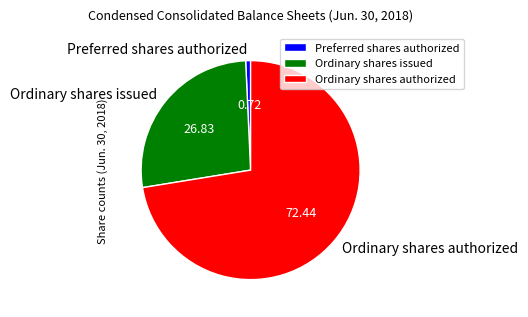

Which has a higher value, Preferred shares authorized or Ordinary shares issued?

Ordinary shares issued